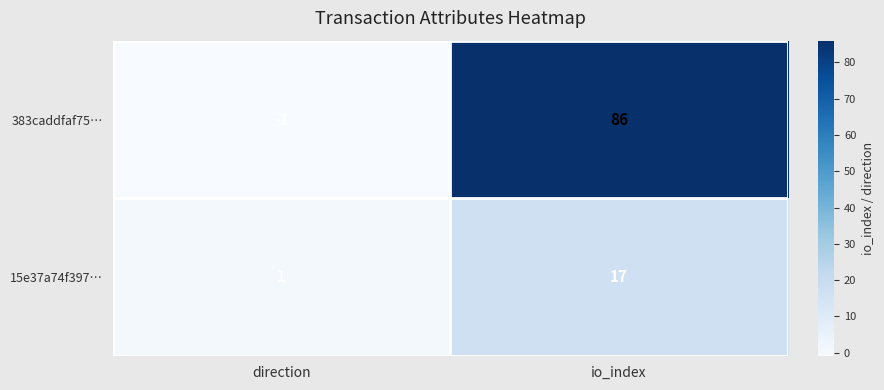

Between direction and io_index, which series saw the biggest shift?

383caddfaf75…